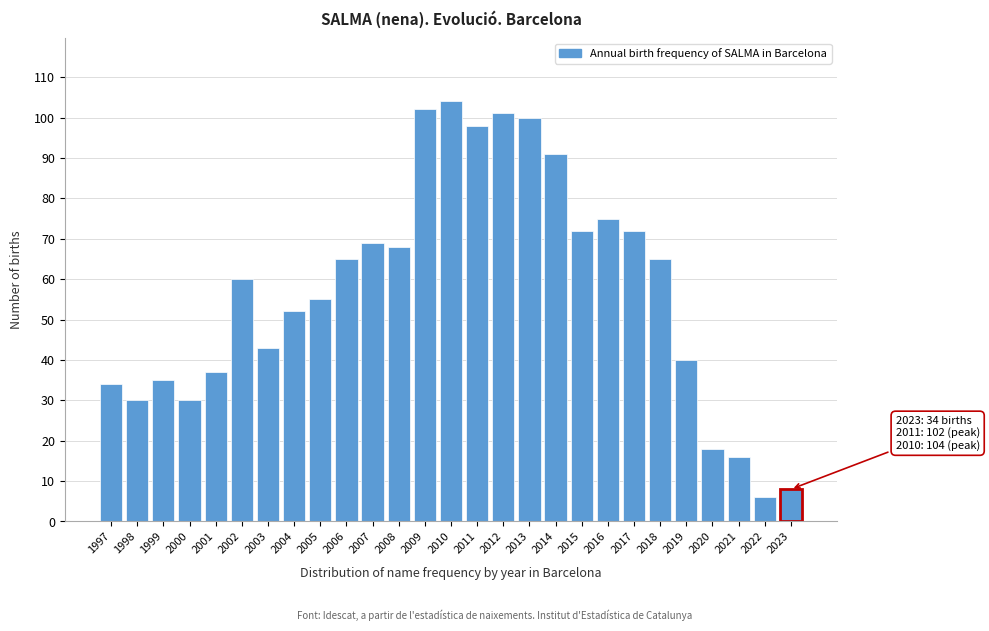

Reading right to left, what are all the values shown in this chart?

2023=8	2022=6	2021=16	2020=18	2019=40	2018=65	2017=72	2016=75	2015=72	2014=91	2013=100	2012=101	2011=98	2010=104	2009=102	2008=68	2007=69	2006=65	2005=55	2004=52	2003=43	2002=60	2001=37	2000=30	1999=35	1998=30	1997=34